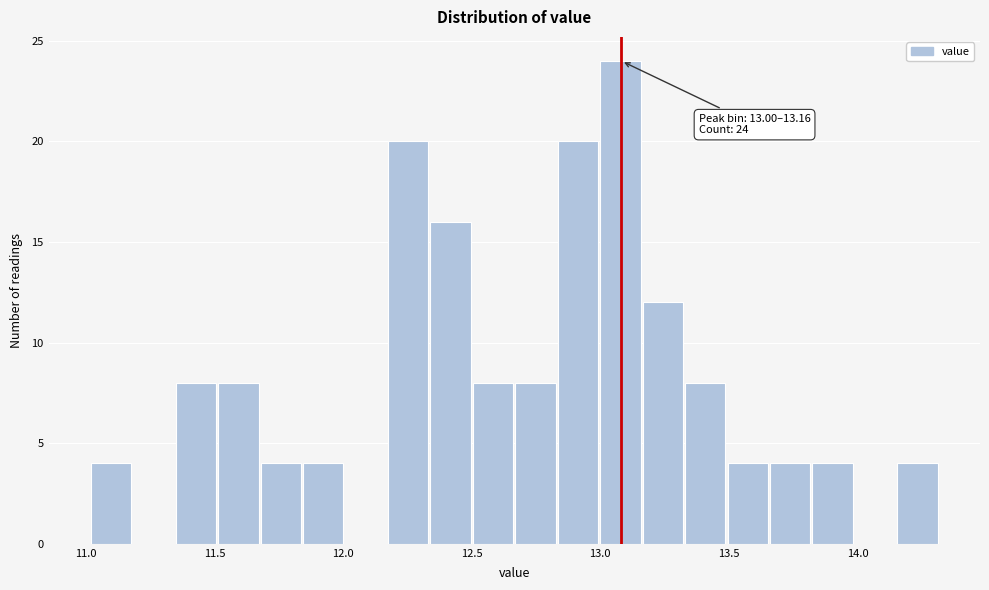

Around what value on the x-axis is the tallest bar? Give the approximate position of its centre, as read against the axis.

13.10